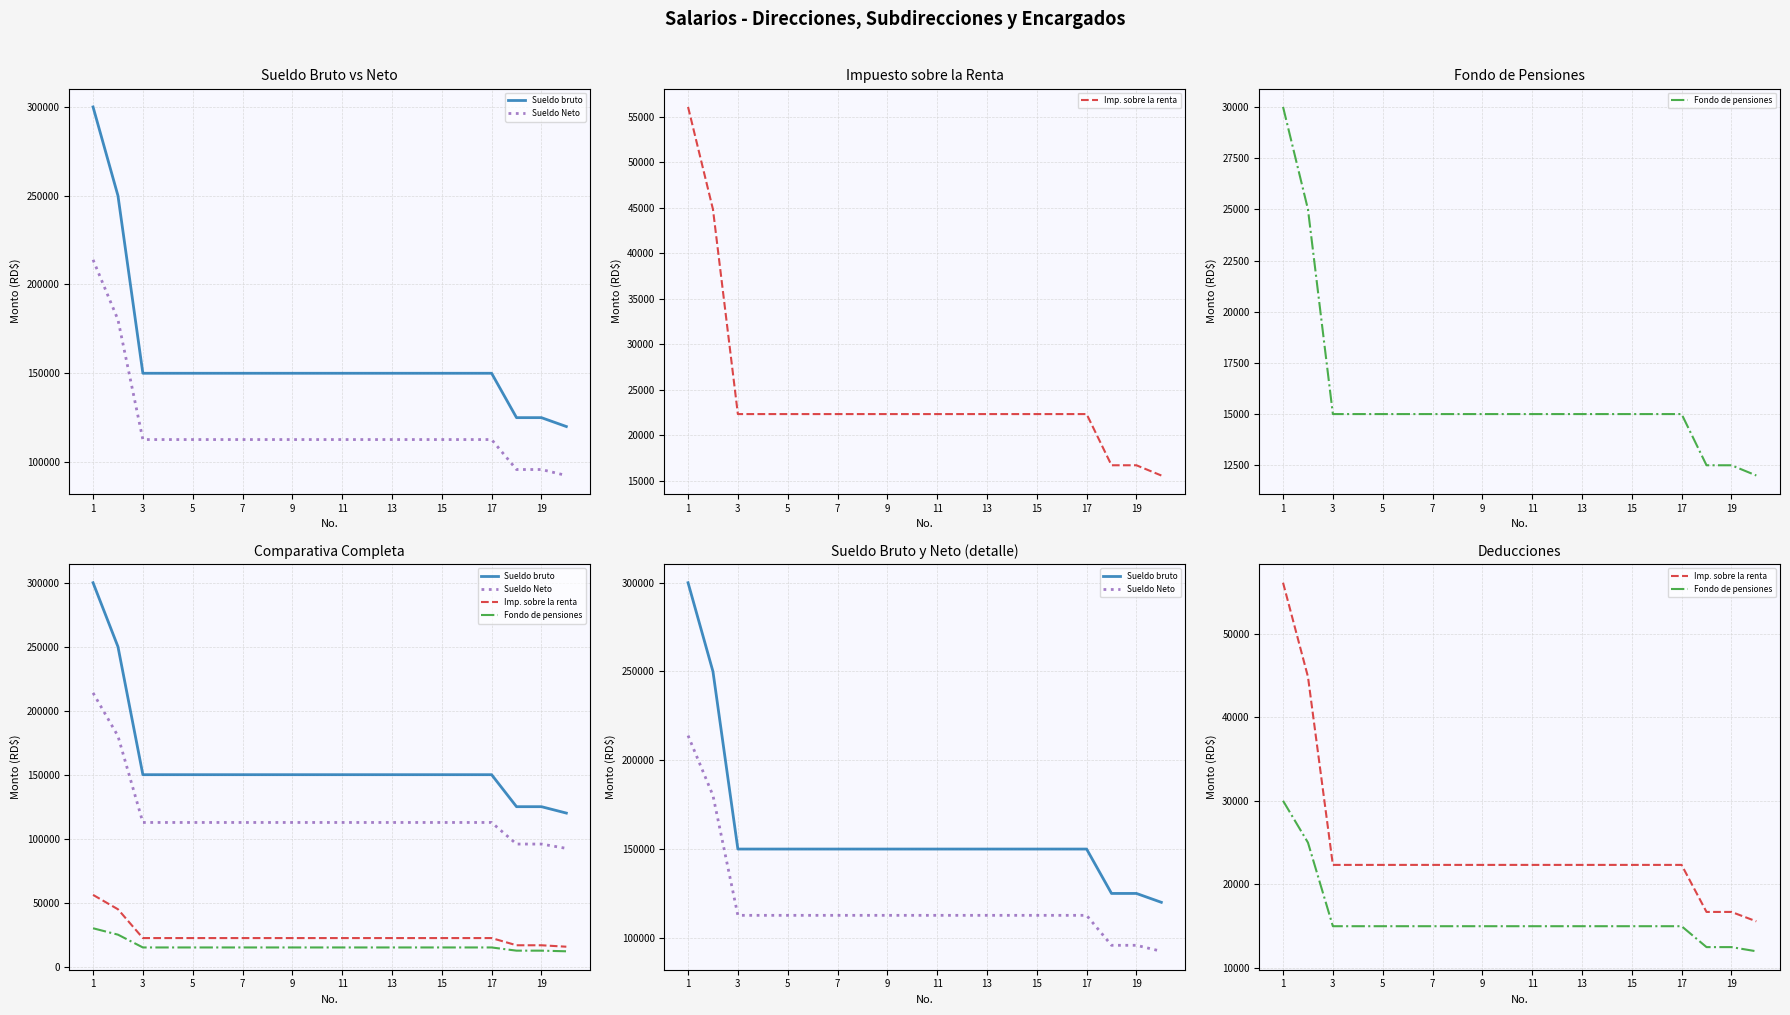

True or false: Sueldo bruto and Sueldo Neto cross at least once.

False